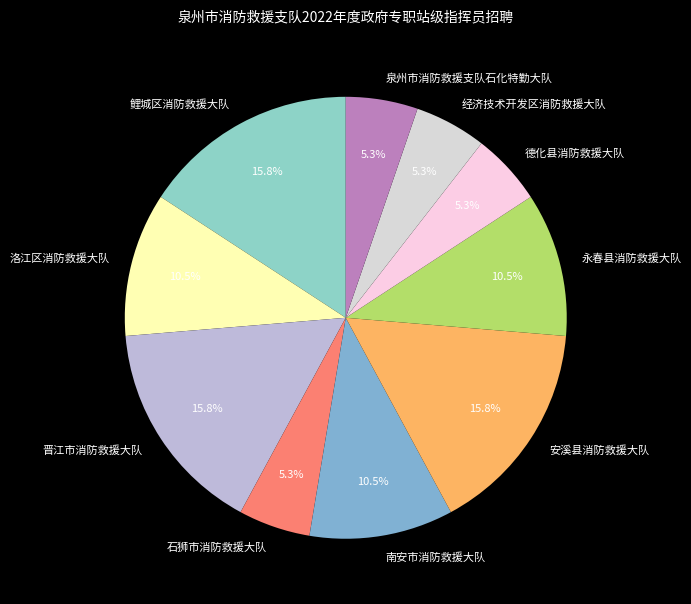

Between 晋江市消防救援大队 and 经济技术开发区消防救援大队, which is larger?

晋江市消防救援大队